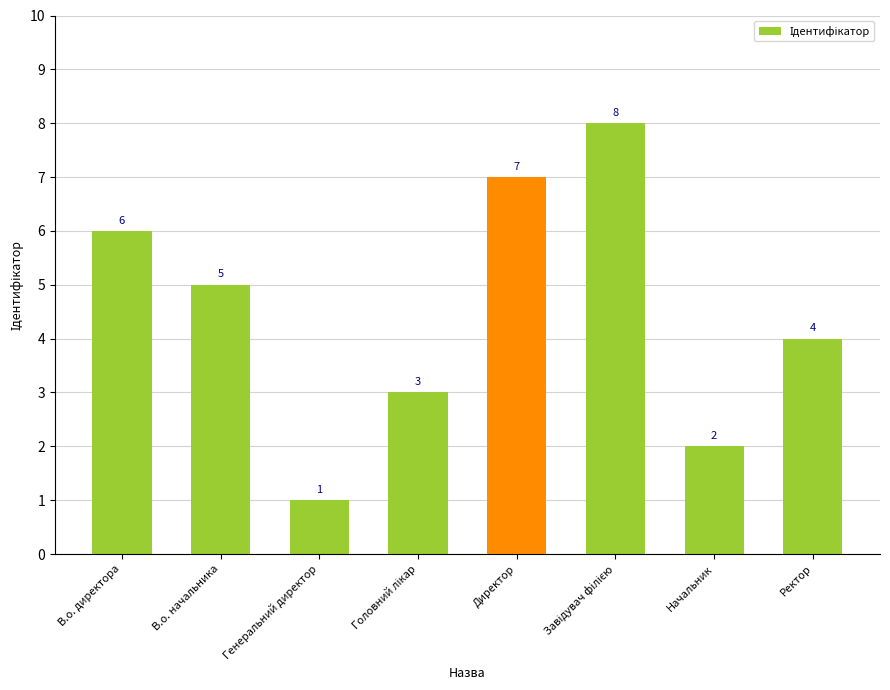

Where is the data nearest to the value 4?

Ректор